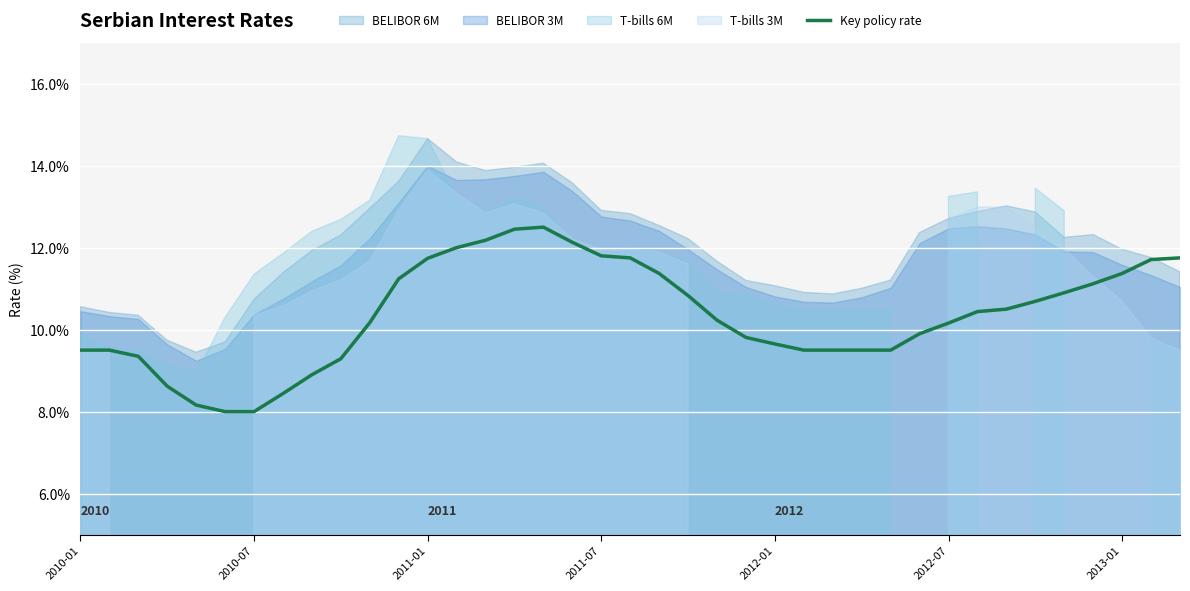

What is the maximum value for Key policy rate?

12.5